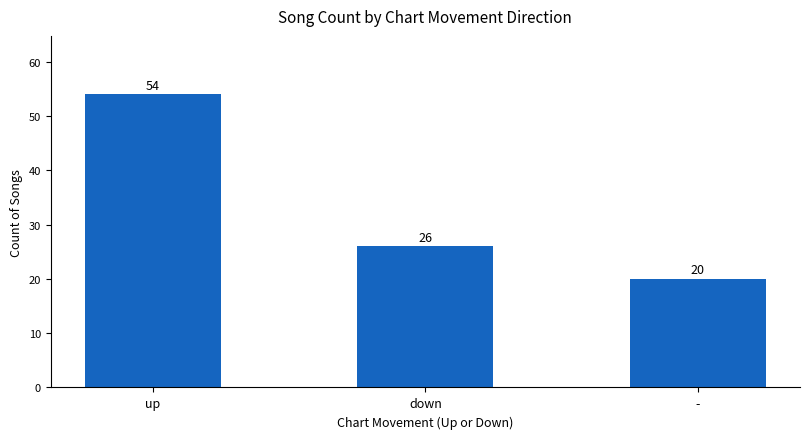

What is the label of the 3rd bar from the right?

up